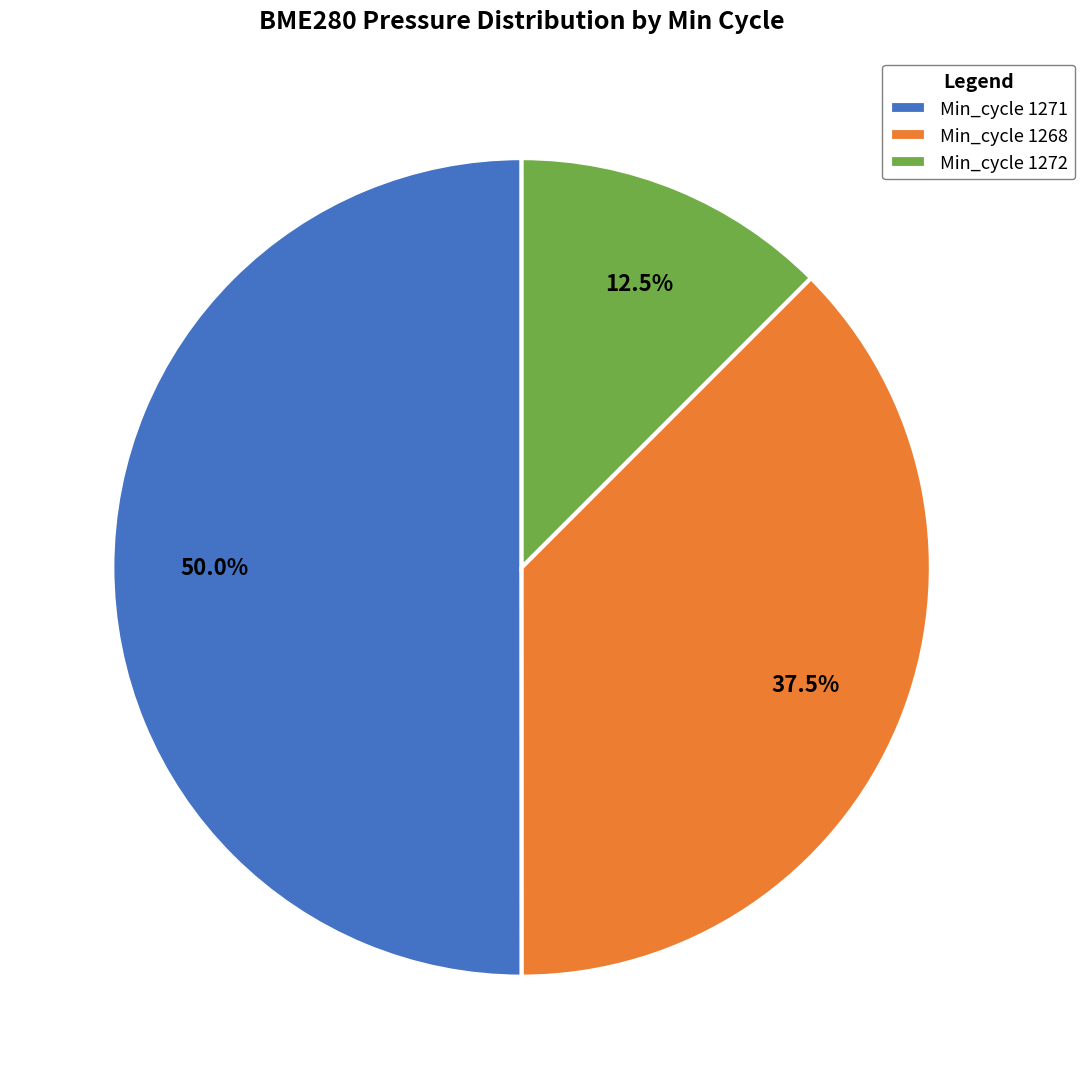

Rank the categories by value from highest to lowest.

Min_cycle 1271, Min_cycle 1268, Min_cycle 1272